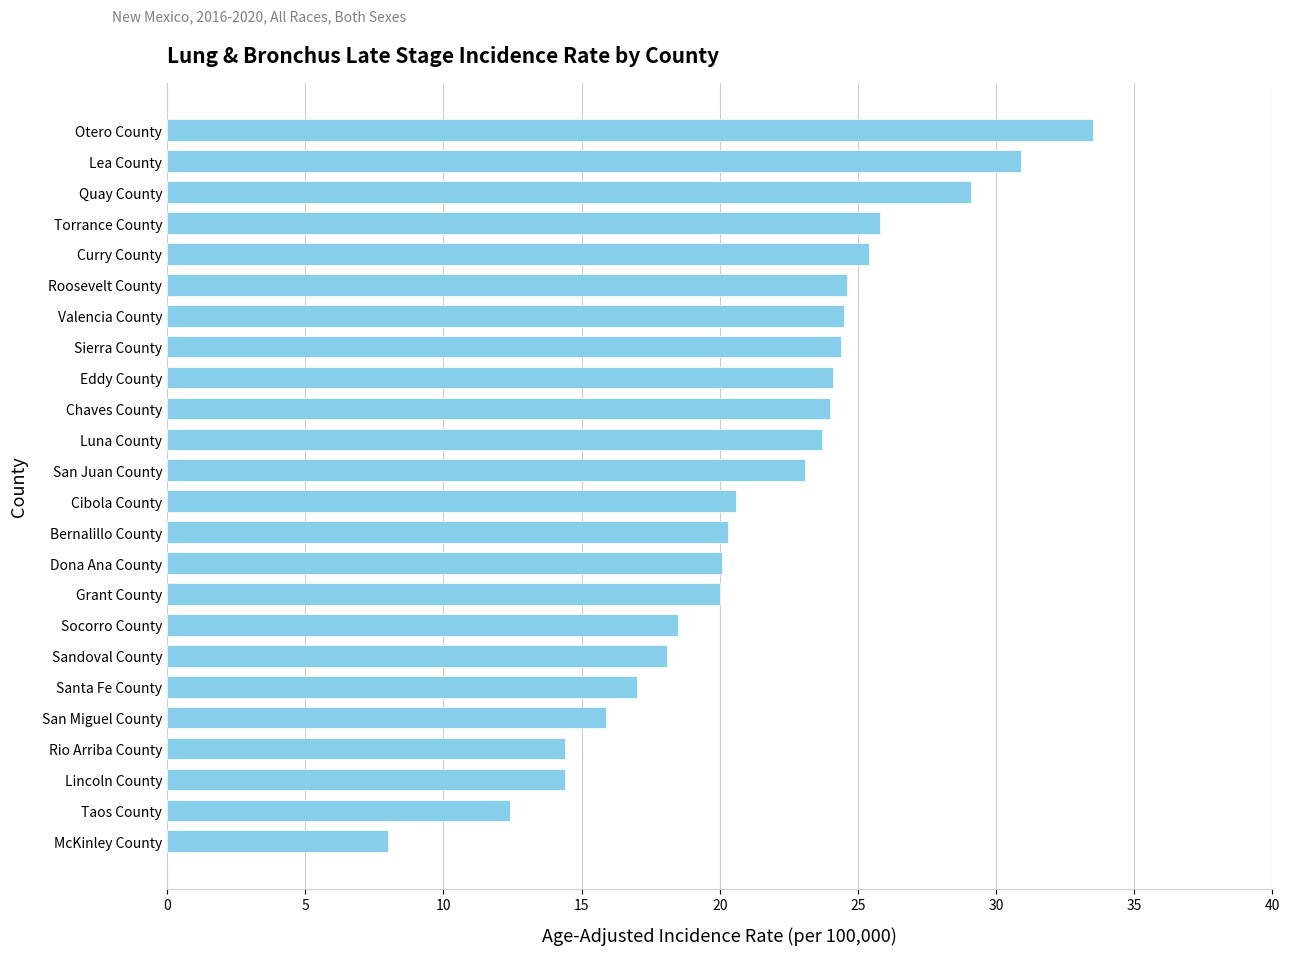

Between Socorro County and Chaves County, which is larger?

Chaves County